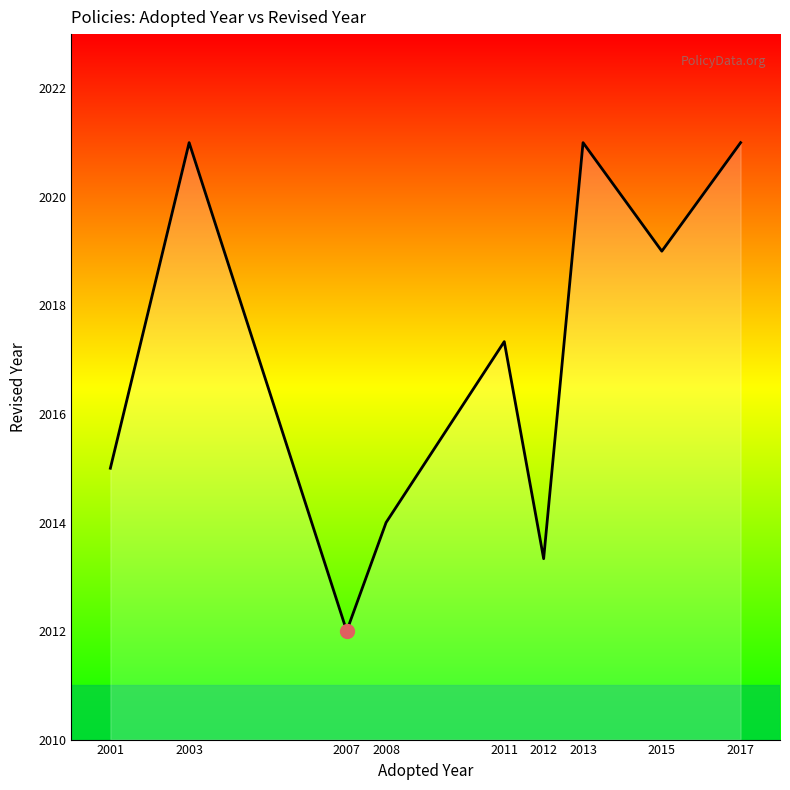

The chart shows a value of 2021.0 at 2013. True or false?

True